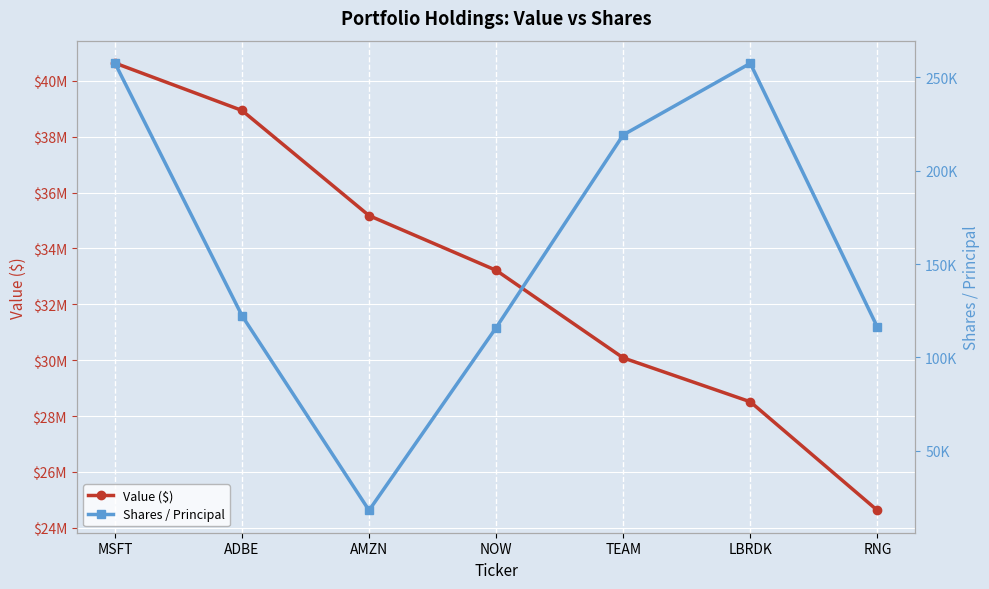

Which series has the largest total across all categories?

Value ($)